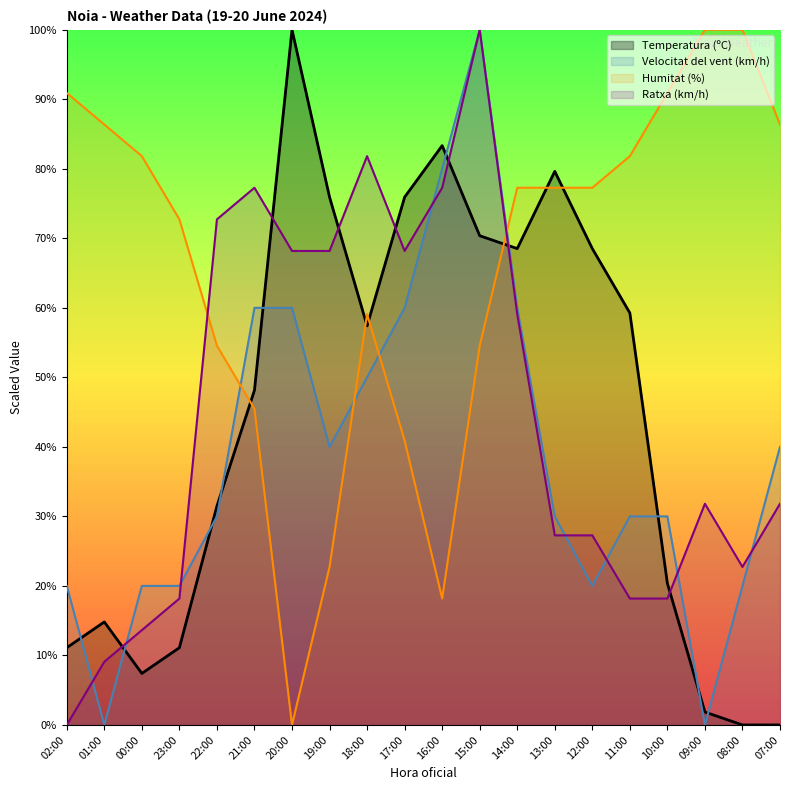

At which label does Velocitat del vent (km/h) first exceed 30?

21:00